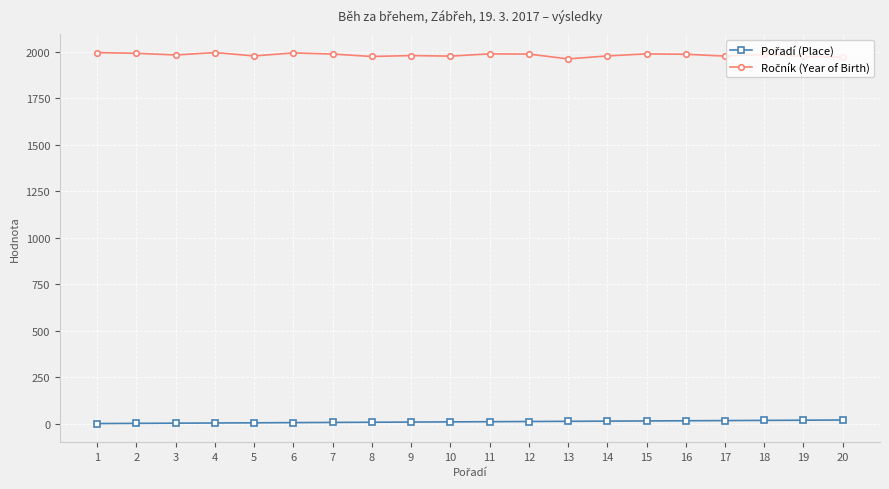

At how many categories does at least one series exceed 75?

20